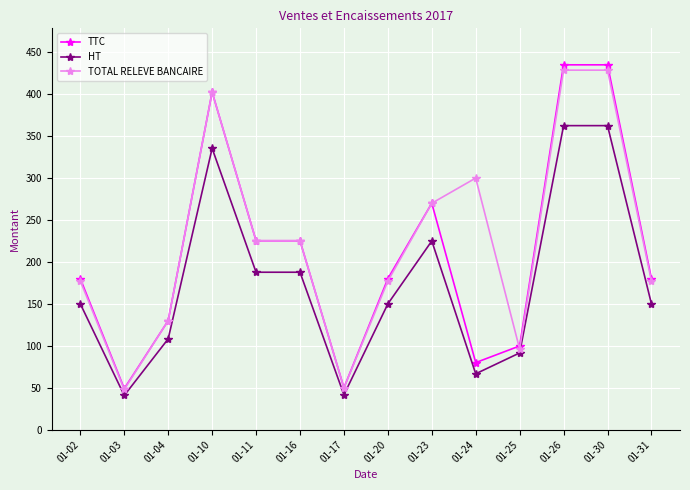

What is the difference between the second highest and second lowest values in the TTC series?

385.1